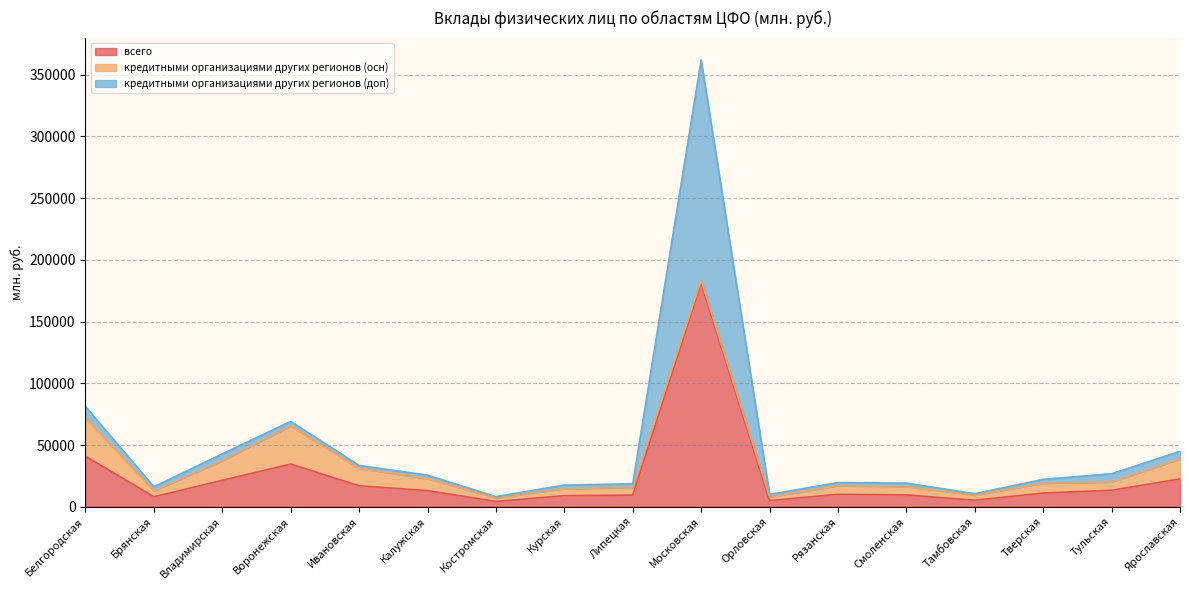

The всего series shows 6632 at Тульская. True or false?

False